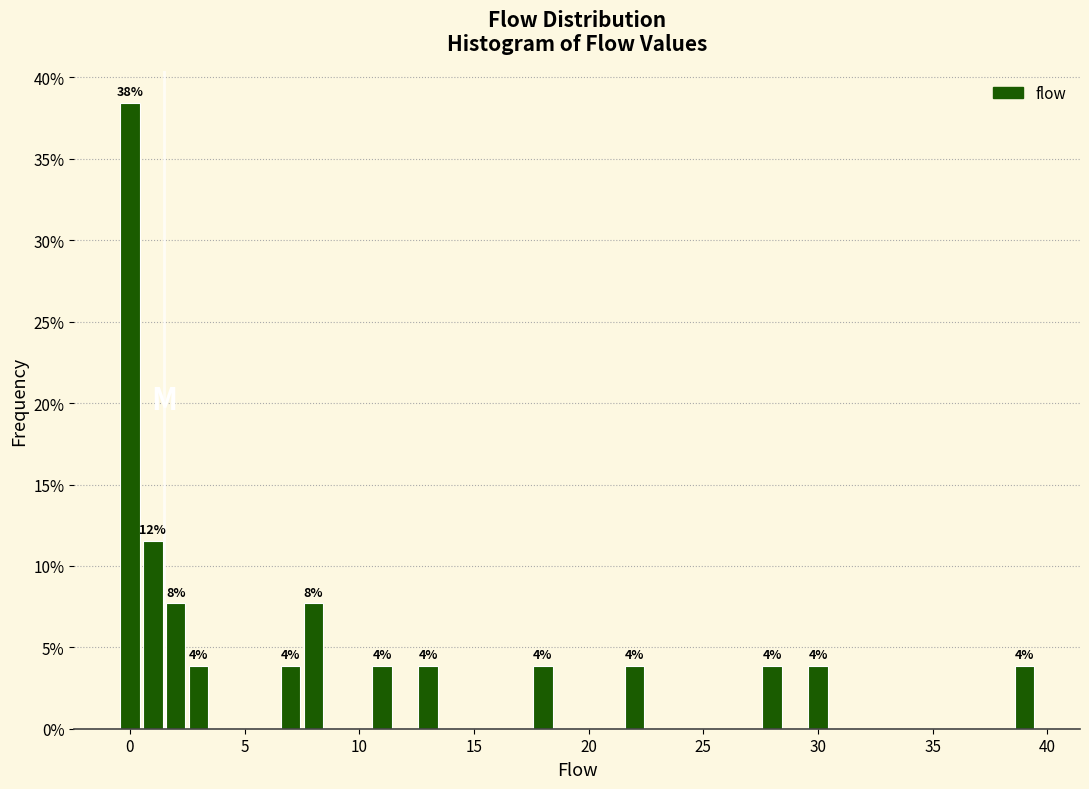

Around what value on the x-axis is the tallest bar? Give the approximate position of its centre, as read against the axis.

0.0